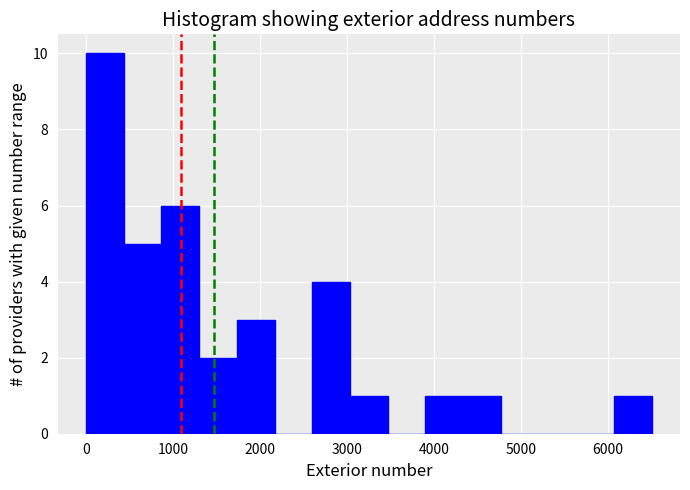

Reading left to right, list every bar in this chart as the range it spans on the x-axis followed by its height. Neither the bar edges nor the heights are printed on the chart, so give them approximately, as read against the axes.

0 to 400: 10
400 to 900: 5
900 to 1300: 6
1300 to 1700: 2
1700 to 2200: 3
2200 to 2600: 0
2600 to 3000: 4
3000 to 3500: 1
3500 to 3900: 0
3900 to 4300: 1
4300 to 4800: 1
4800 to 5200: 0
5200 to 5600: 0
5600 to 6100: 0
6100 to 6500: 1